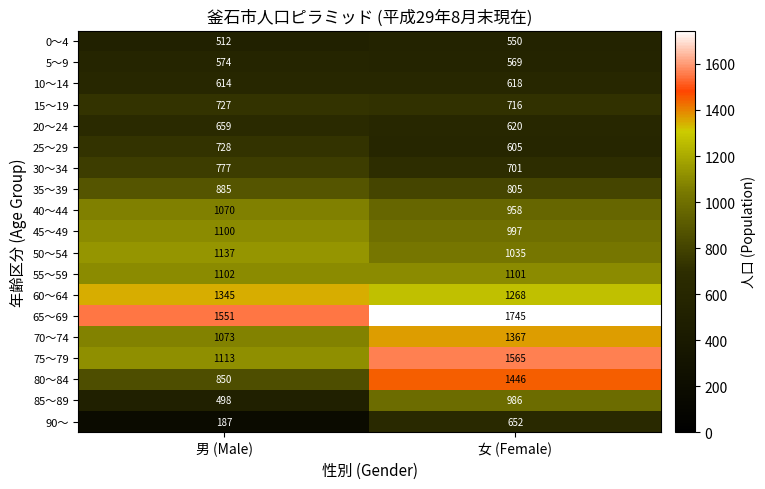

Read the 75～79 value at 女 (Female), to the nearest 5.

1565